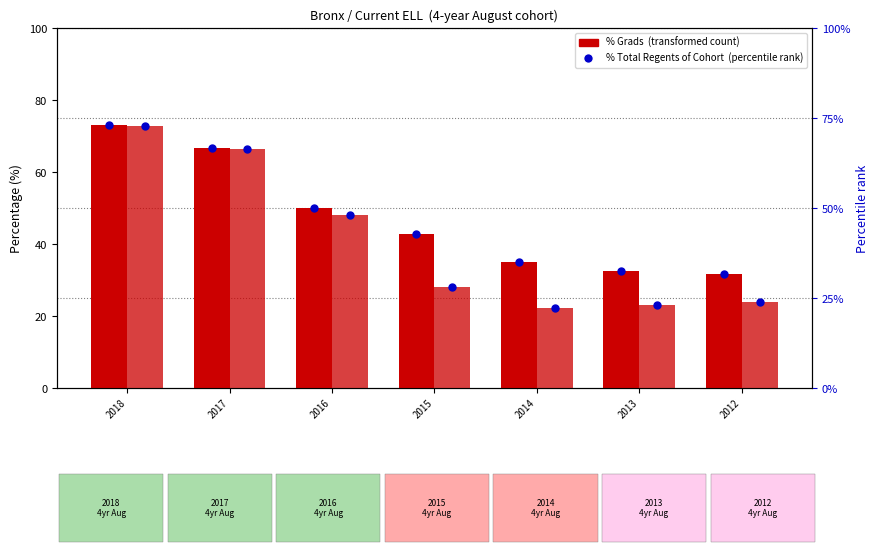

The % Total Regents of Cohort series shows 18.8 at 2017. True or false?

False